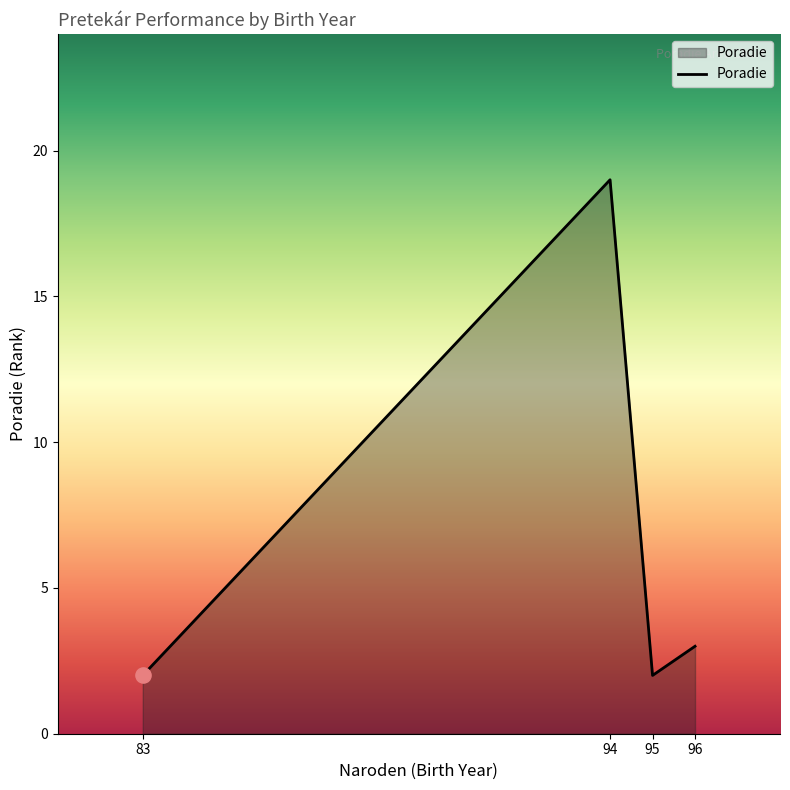

What is the ratio of the value at 95 to the value at 96?

0.7